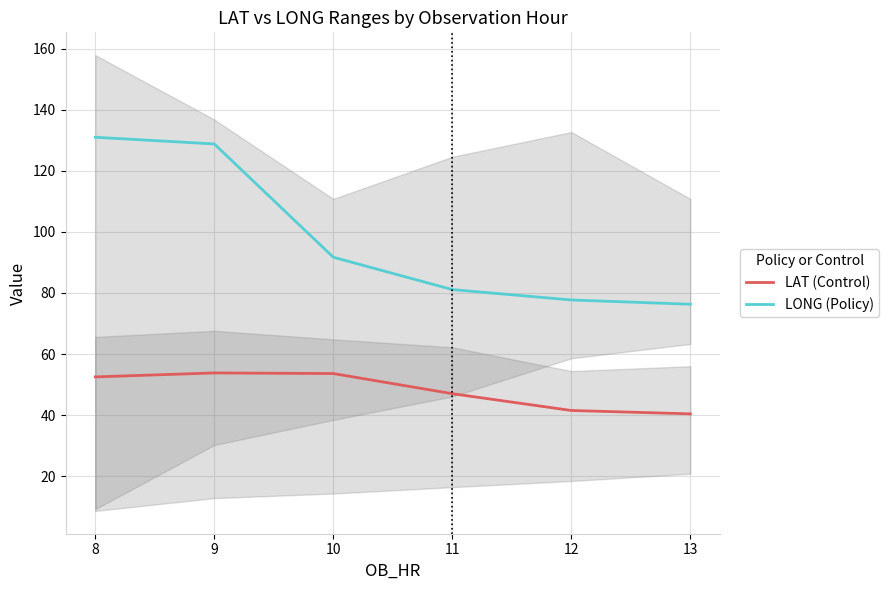

Reading left to right, transcribe all the data shown in this chart.

LAT (Control): 8=52.5	9=53.8	10=53.6	11=47.0	12=41.5	13=40.4
LONG (Policy): 8=131.0	9=128.8	10=91.7	11=81.1	12=77.7	13=76.3